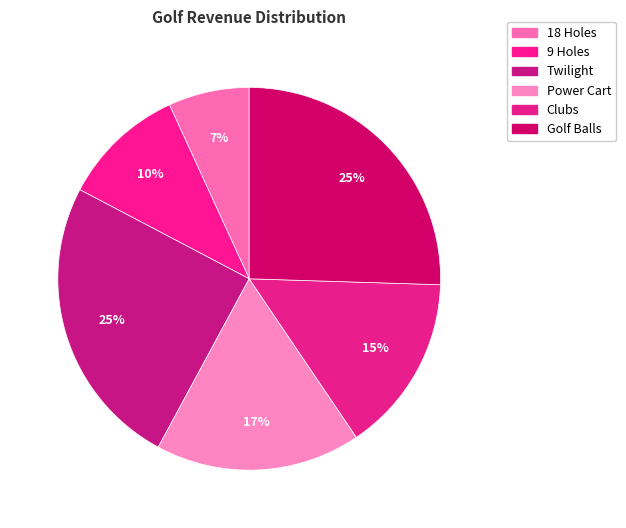

Which has a higher value, 18 Holes or Golf Balls?

Golf Balls